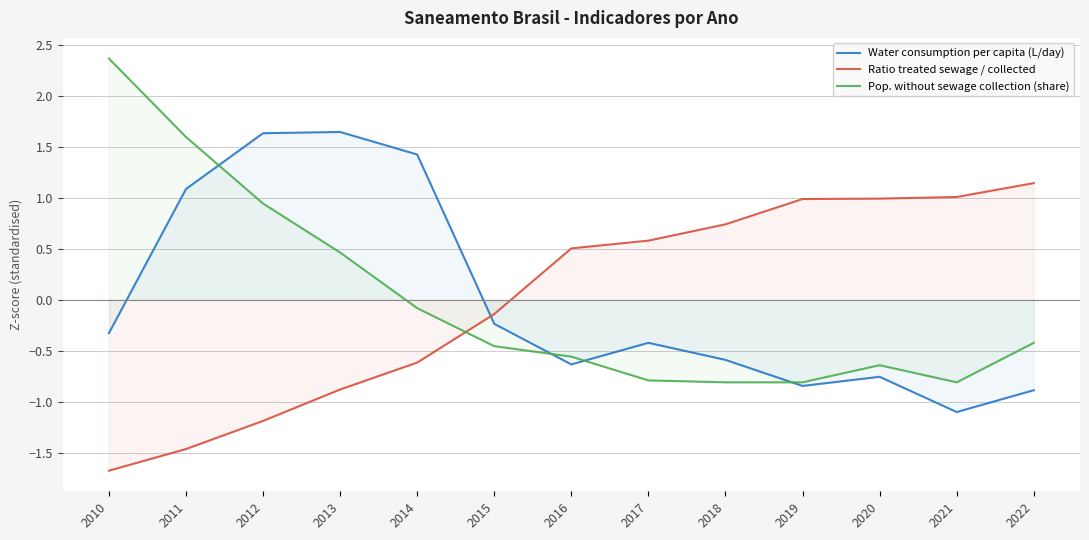

How many negative values does the Water consumption per capita (L/day) series have?

9